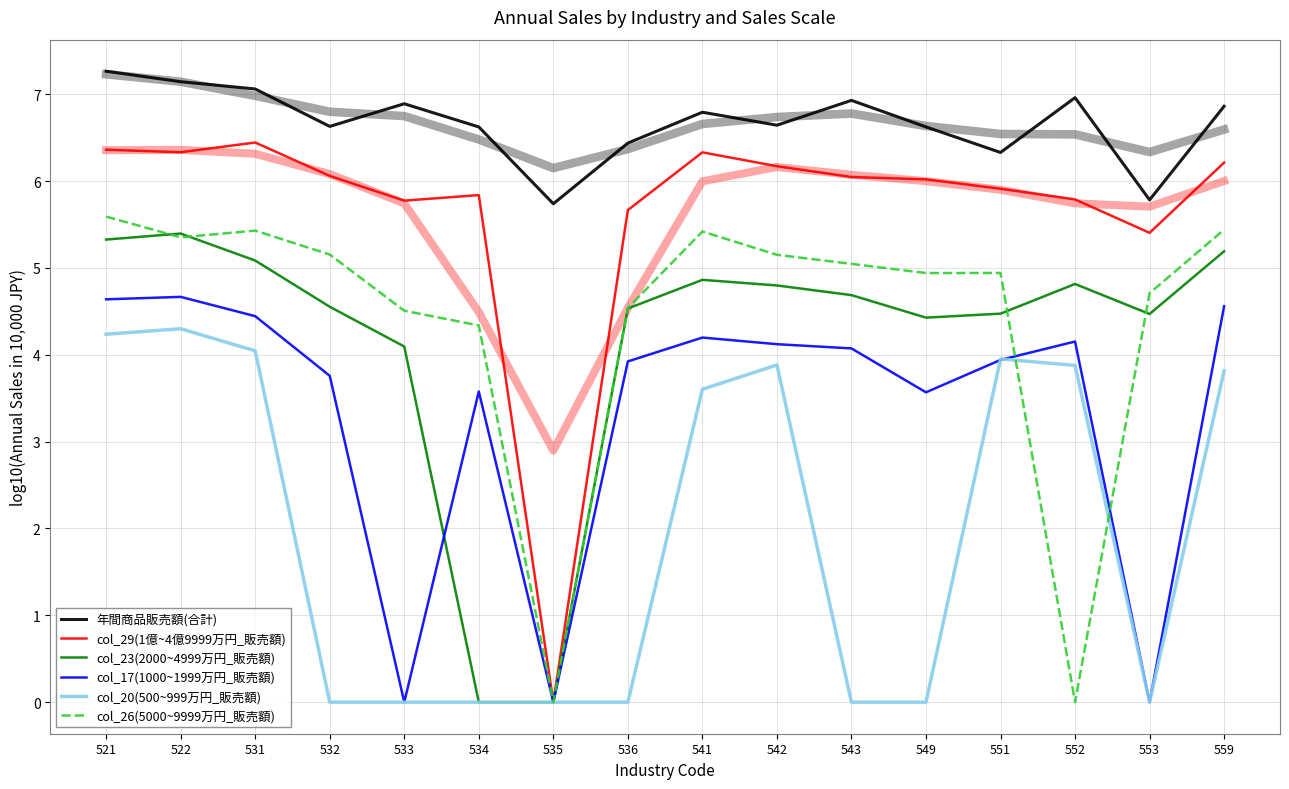

How many col_20(500~999万円_販売額) values are between 0 and 3?

8